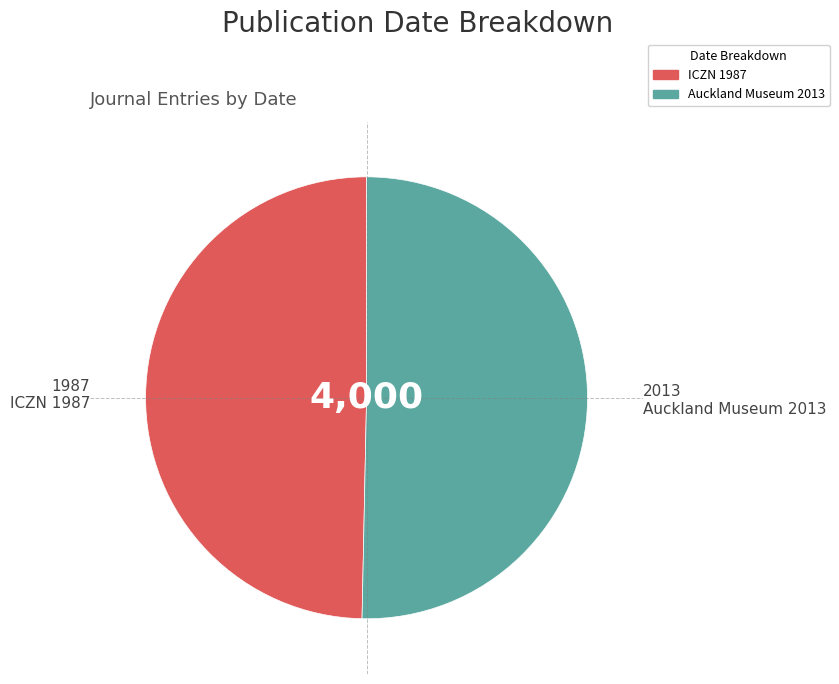

How many segments does this pie chart have?

2